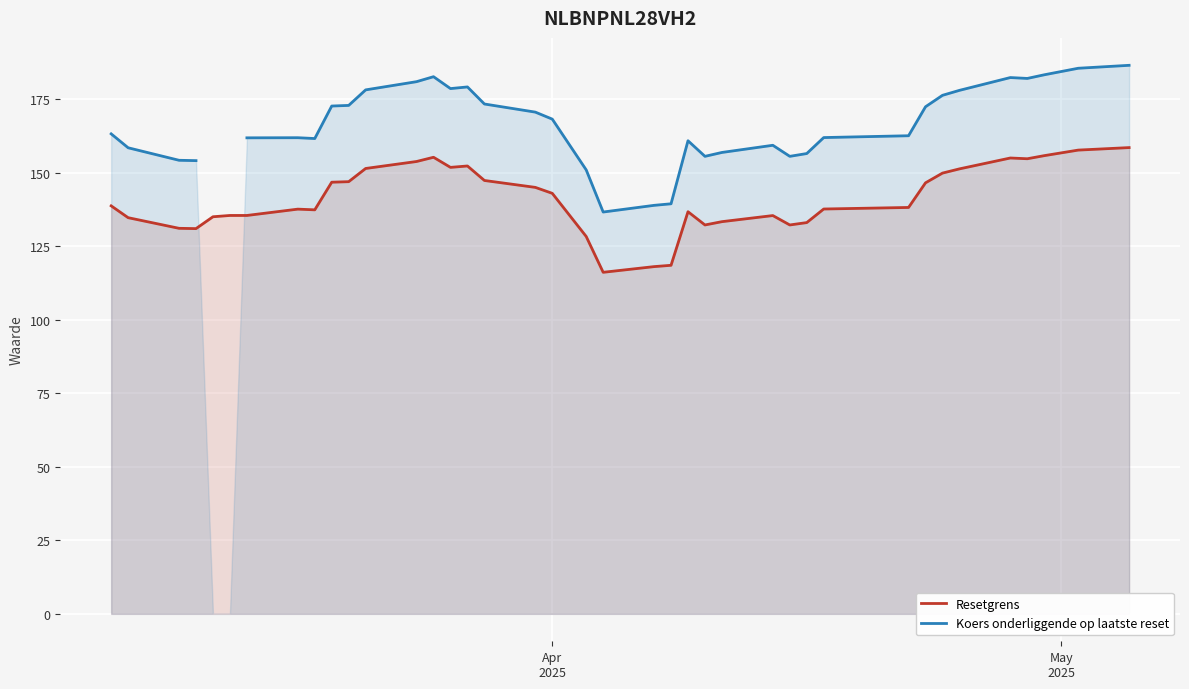

How many interior local valleys does the Koers onderliggende op laatste reset series have?

6